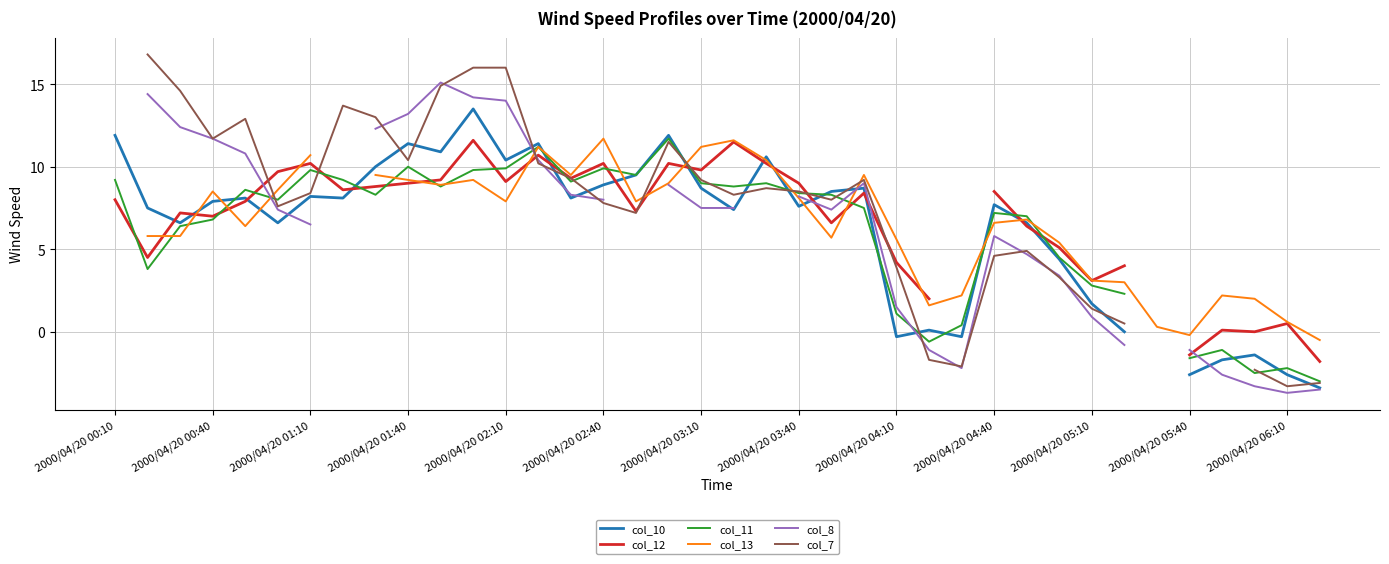

The col_7 series shows -1.0 at 25. True or false?

False